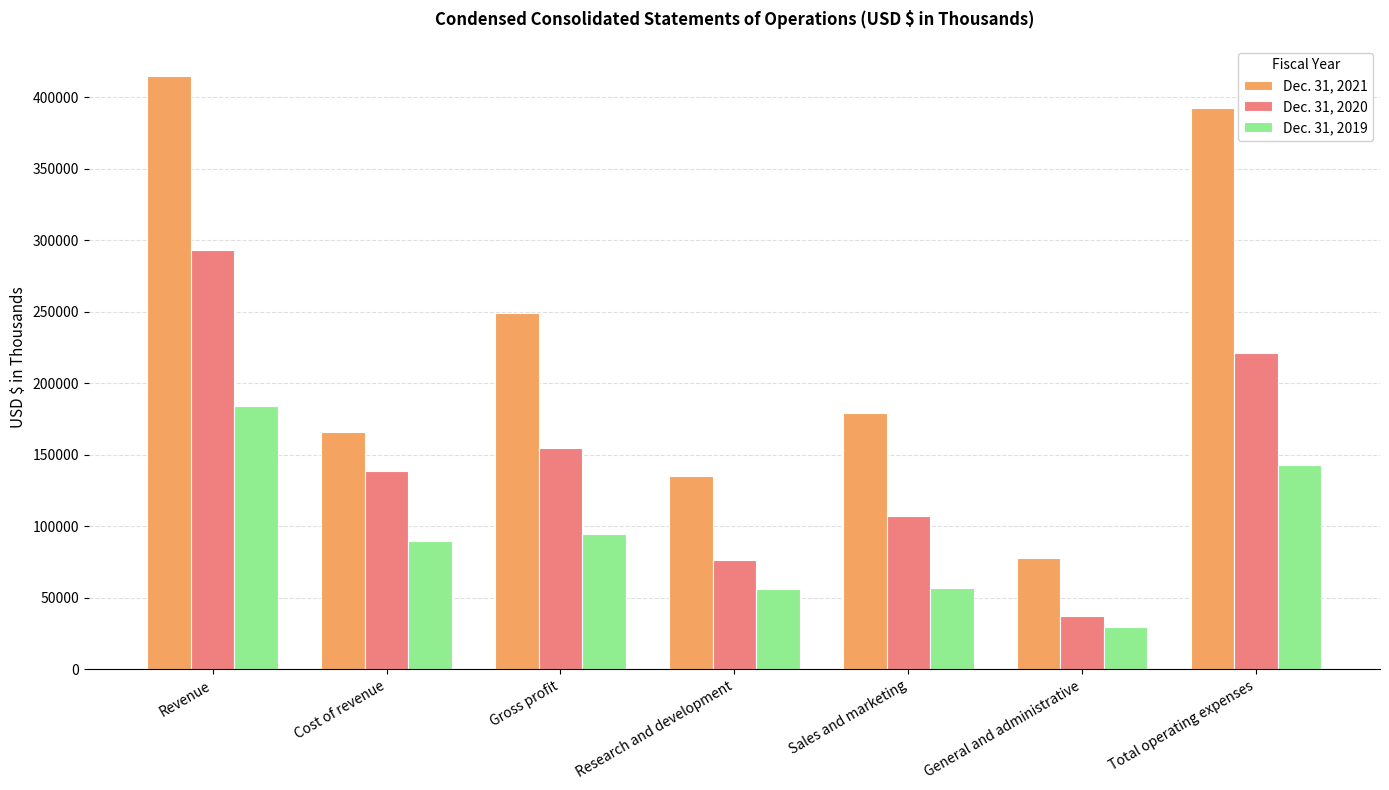

What is the sum of all Dec. 31, 2021 values?

1615638